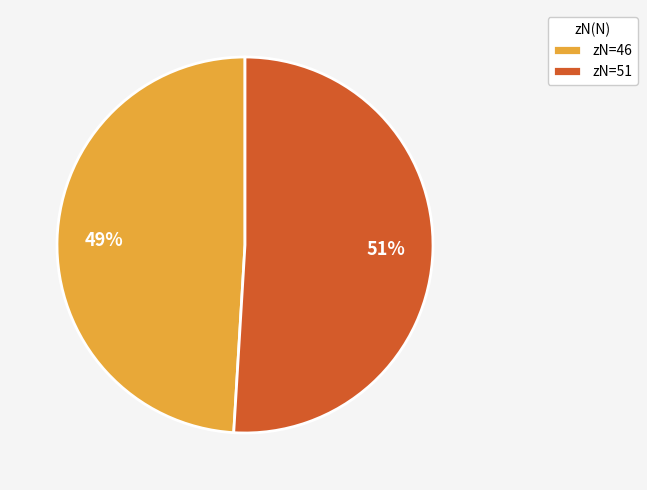

To the nearest percent, what is the average slice percentage?

50%